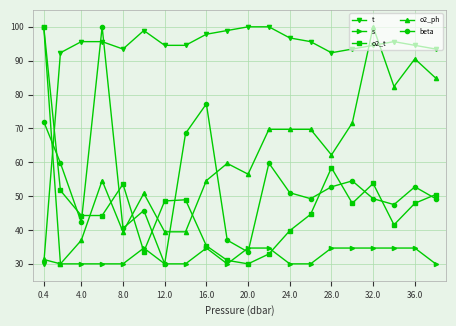

What is the value of the o2_t point at the 20th from the left?

50.5